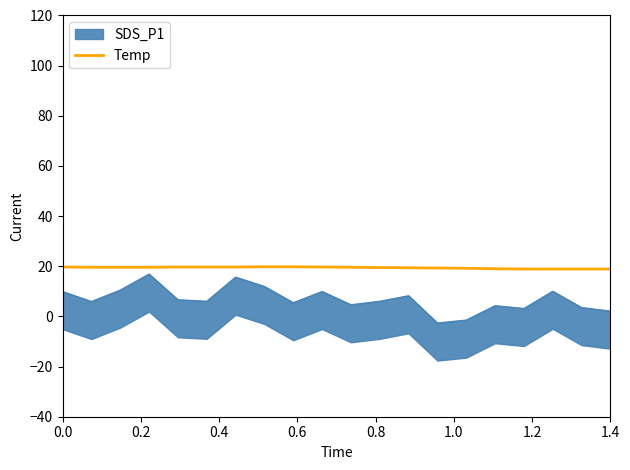

Is it true that Temp equals 19.7 at 0.0?

True